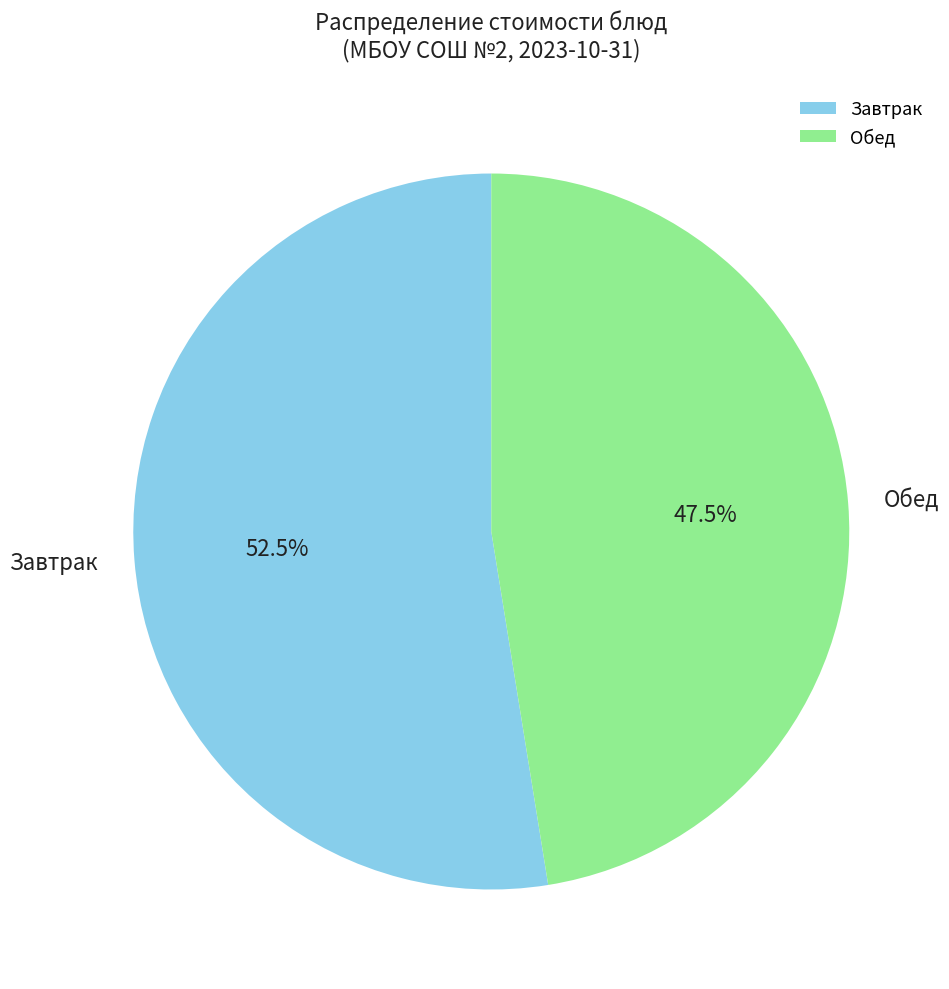

What is the ratio of the value at Обед to the value at Завтрак?

0.9